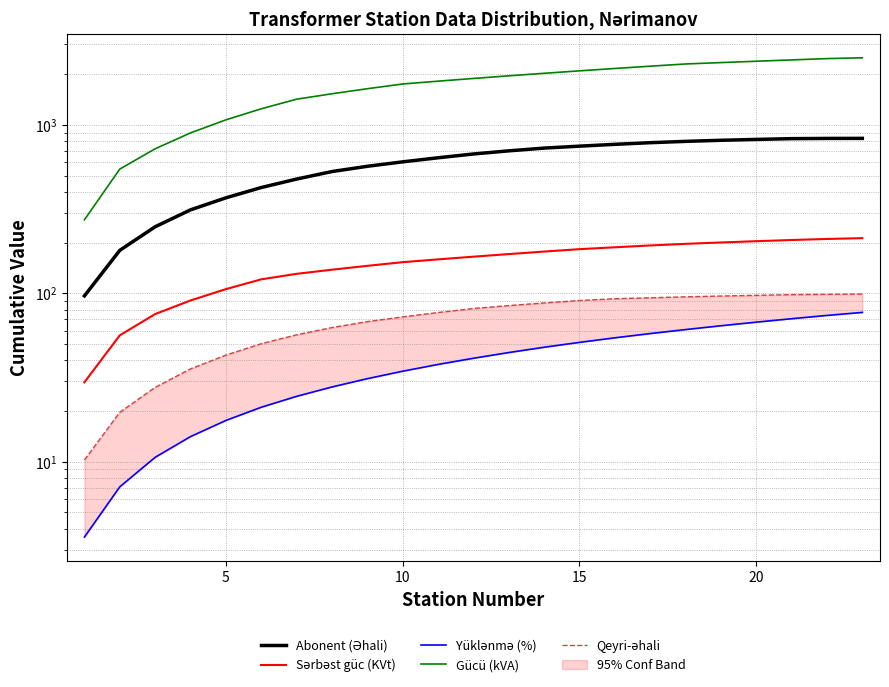

True or false: Gücü (kVA) and Yüklənmə (%) cross at least once.

False